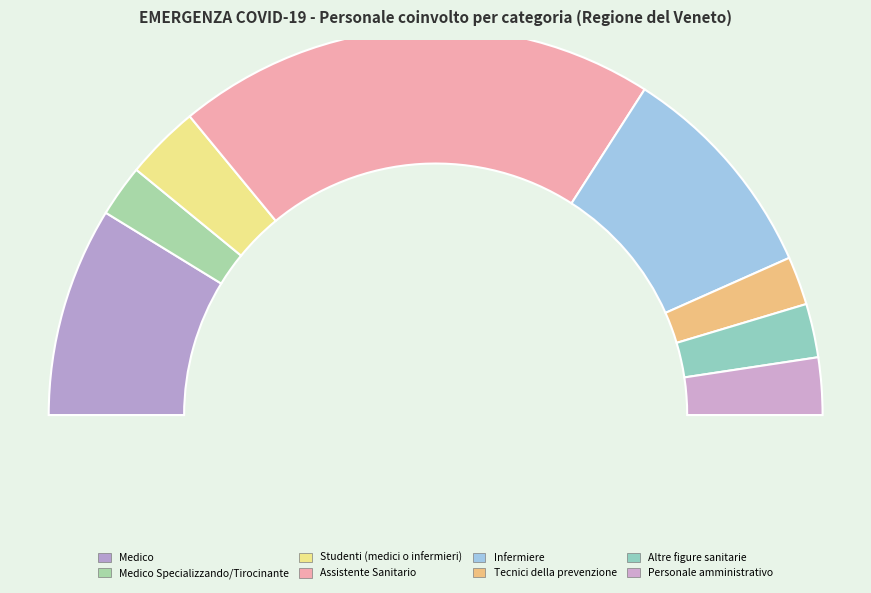

Which slice is the smallest?

Tecnici della prevenzione